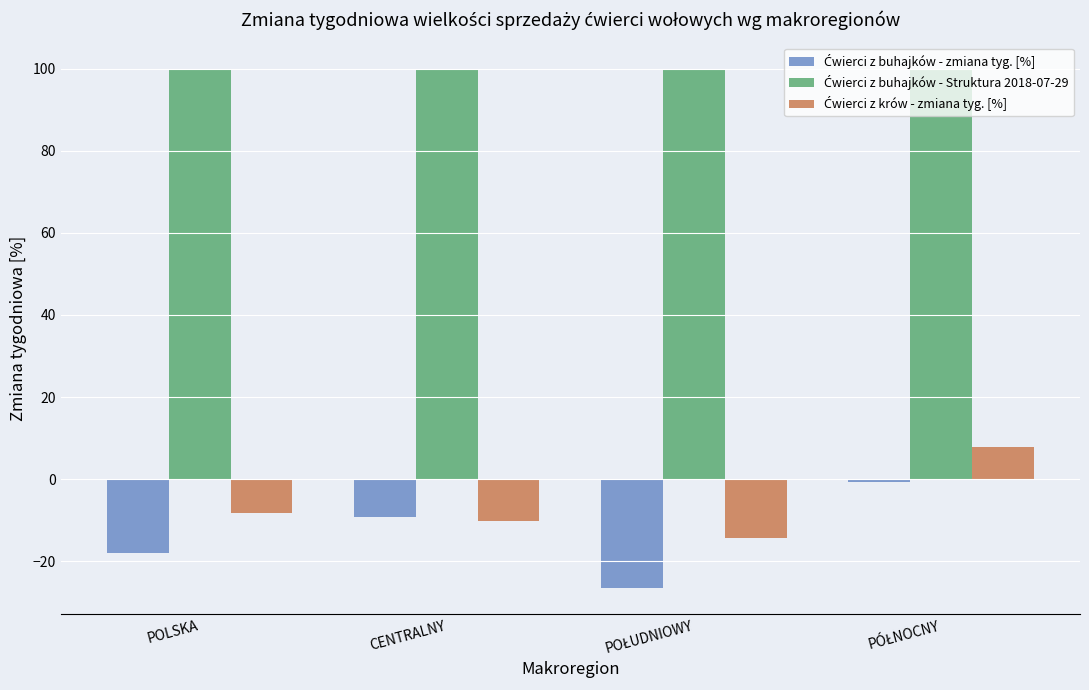

Does the chart contain any negative values?

Yes